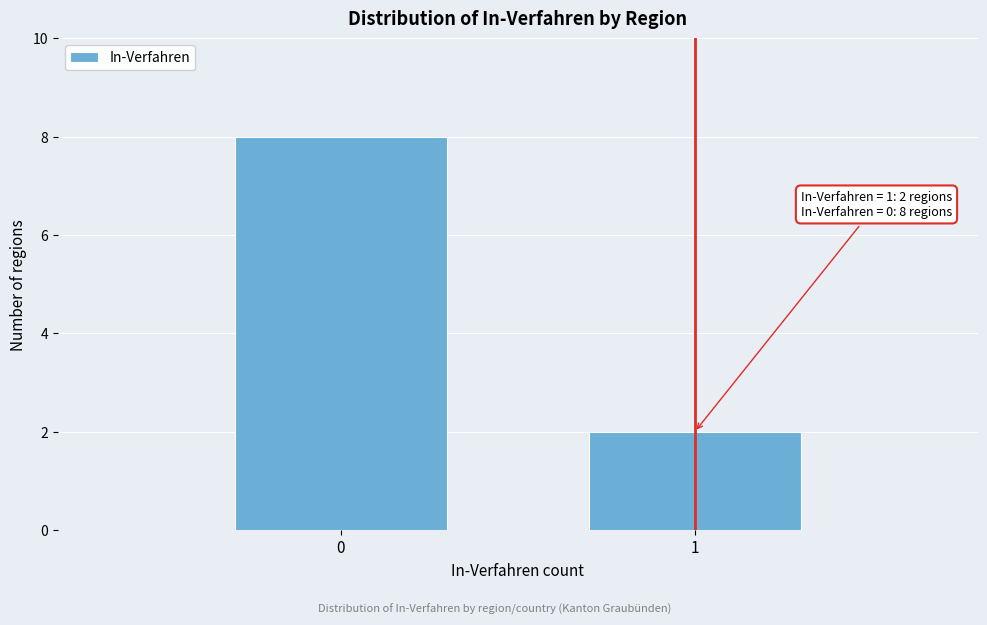

Reading right to left, list all the values displayed in this chart.

1=2	0=8